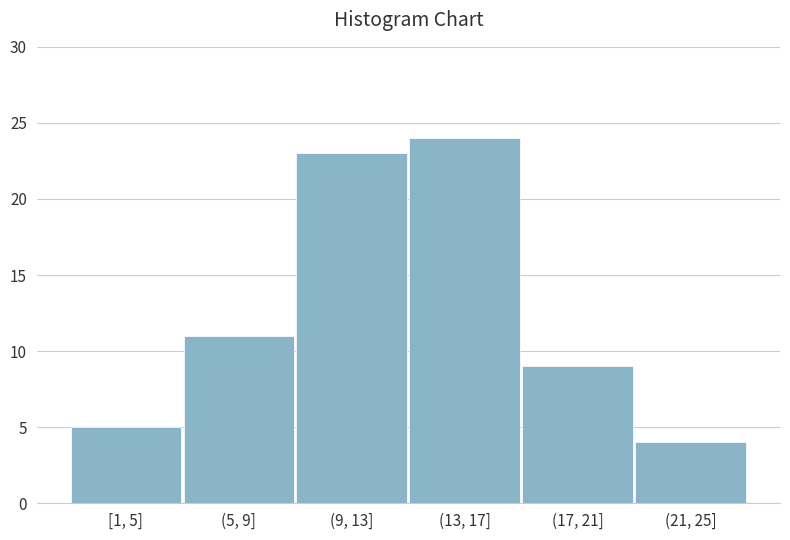

Reading right to left, transcribe all the data shown in this chart.

(21, 25]=4	(17, 21]=9	(13, 17]=24	(9, 13]=23	(5, 9]=11	[1, 5]=5